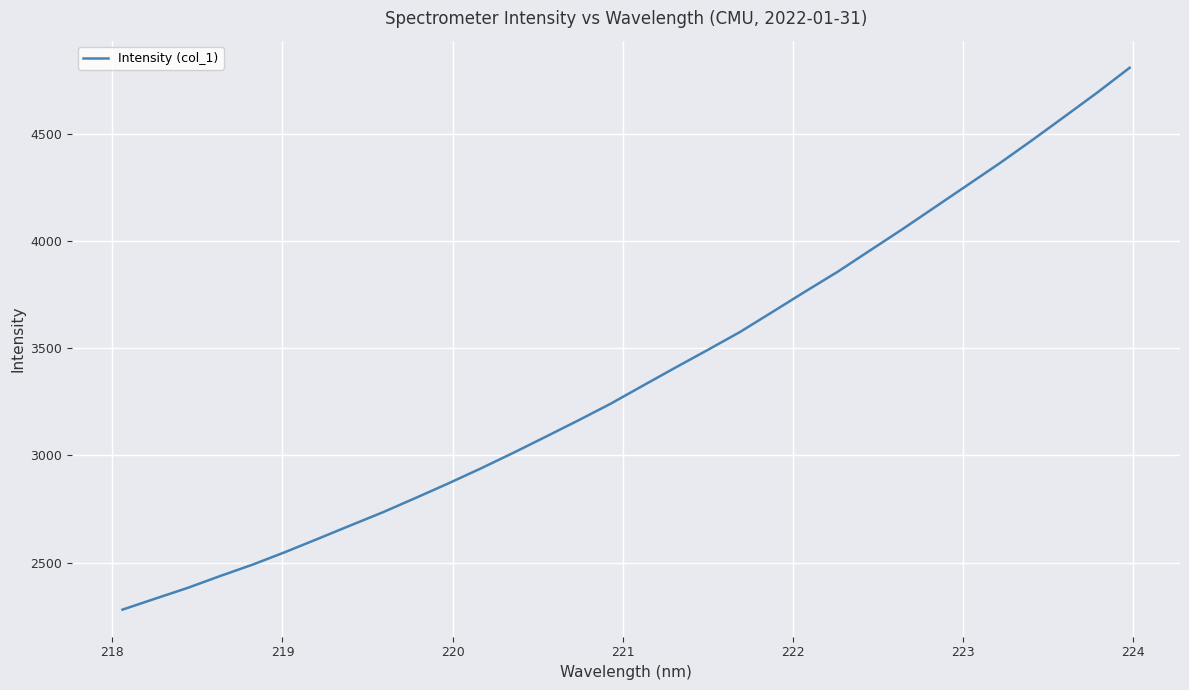

What is the minimum value shown in the chart?

2280.2